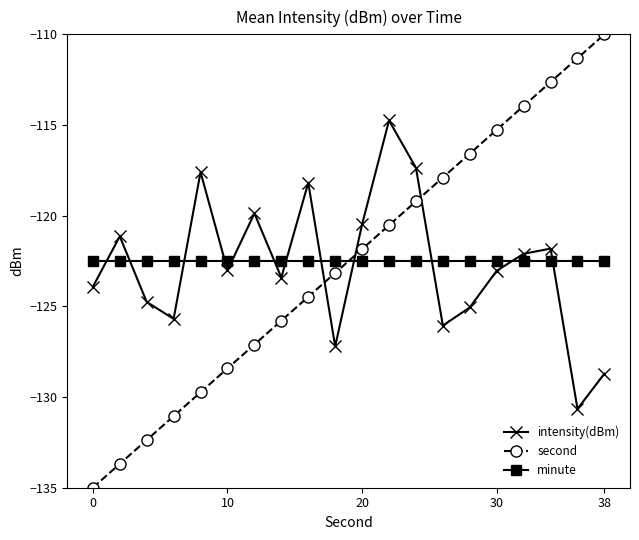

Reading left to right, extract all data points from this chart.

intensity(dBm): -123.9	-121.1	-124.8	-125.7	-117.6	-123.0	-119.9	-123.4	-118.2	-127.2	-120.5	-114.7	-117.4	-126.1	-125.1	-123.0	-122.1	-121.8	-130.7	-128.7
second: -135.0	-133.7	-132.4	-131.1	-129.7	-128.4	-127.1	-125.8	-124.5	-123.2	-121.8	-120.5	-119.2	-117.9	-116.6	-115.3	-113.9	-112.6	-111.3	-110.0
minute: -122.5	-122.5	-122.5	-122.5	-122.5	-122.5	-122.5	-122.5	-122.5	-122.5	-122.5	-122.5	-122.5	-122.5	-122.5	-122.5	-122.5	-122.5	-122.5	-122.5